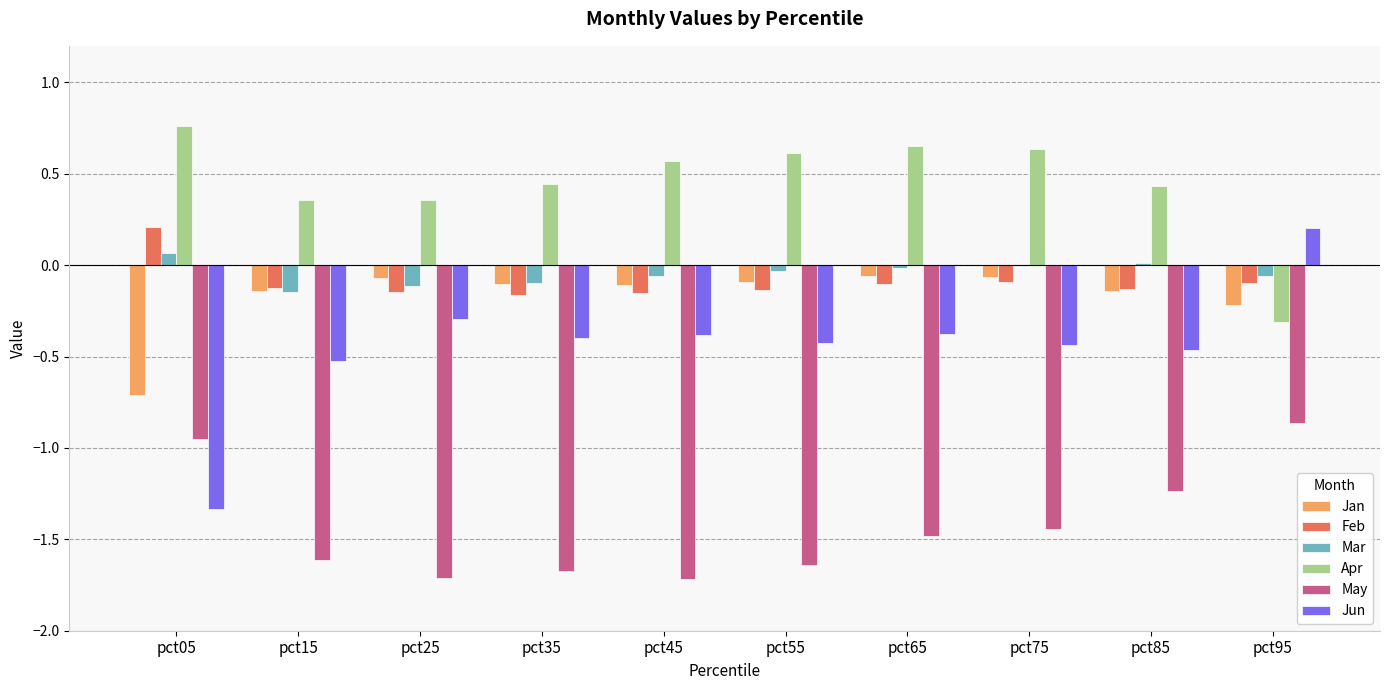

The value of Apr at pct25 is 0.1. True or false?

False